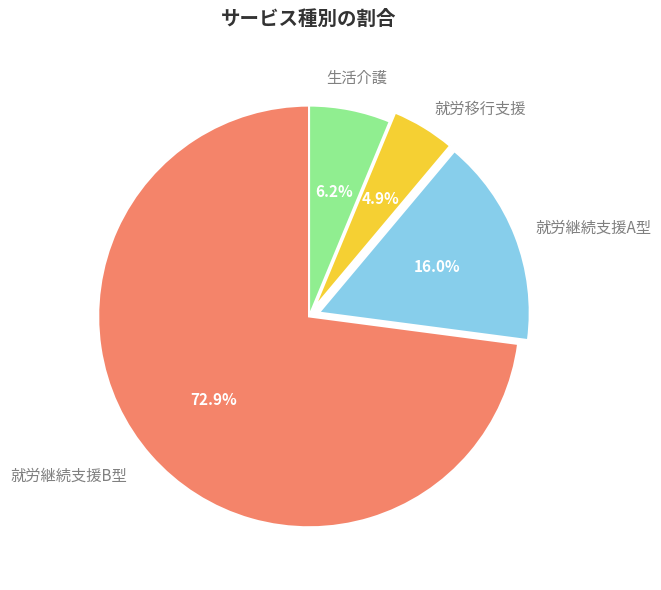

Which slice represents more than half of the pie?

就労継続支援B型